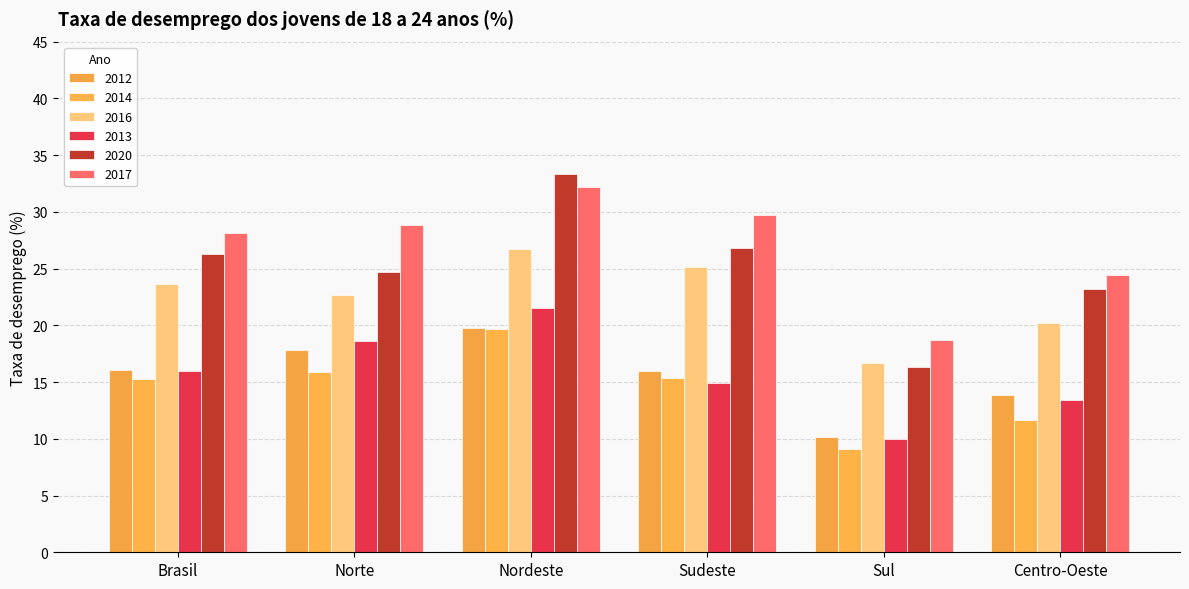

Does the chart contain any negative values?

No